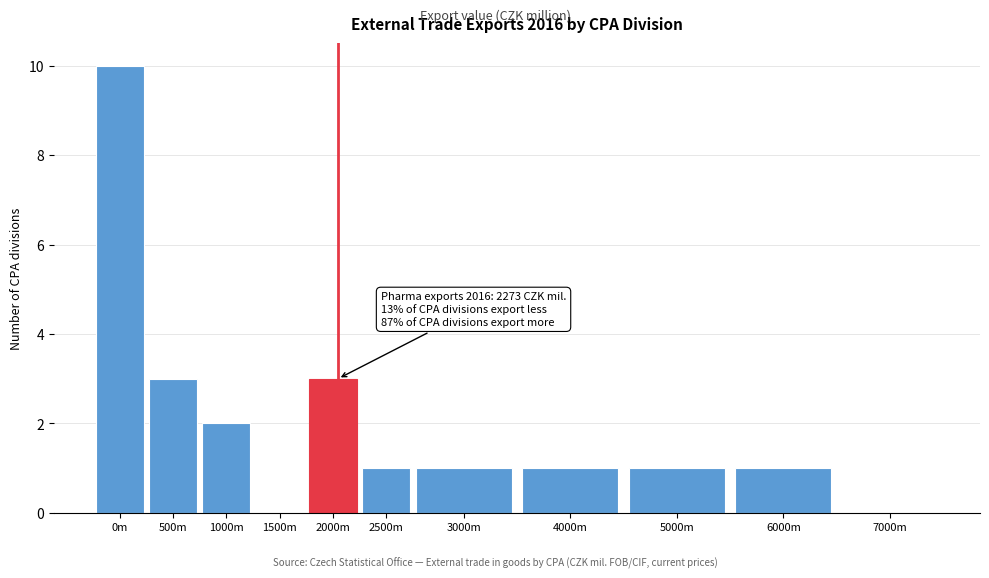

Reading left to right, what are all the values shown in this chart?

0m=10	500m=3	1000m=2	1500m=0	2000m=3	2500m=1	3000m=1	4000m=1	5000m=1	6000m=1	7000m=0